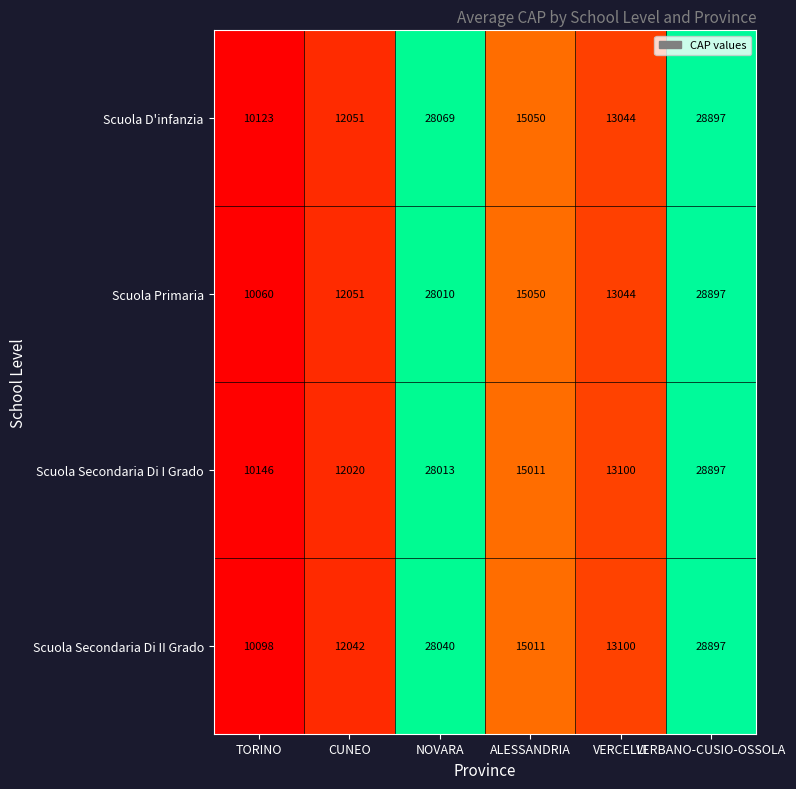

Which series has the largest total across all categories?

Scuola D'infanzia